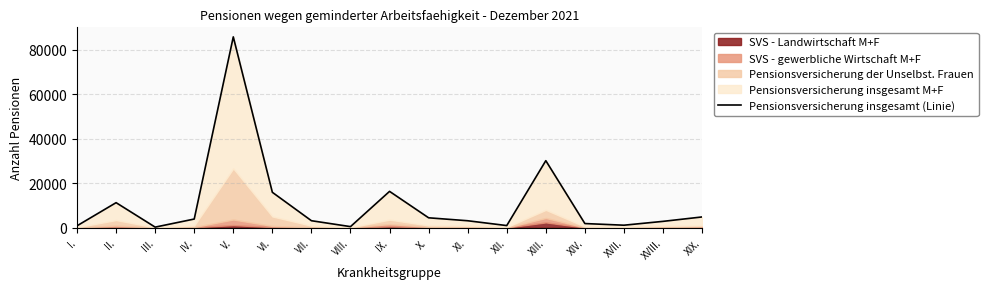

At which category does the data reach its first local valley?

III.